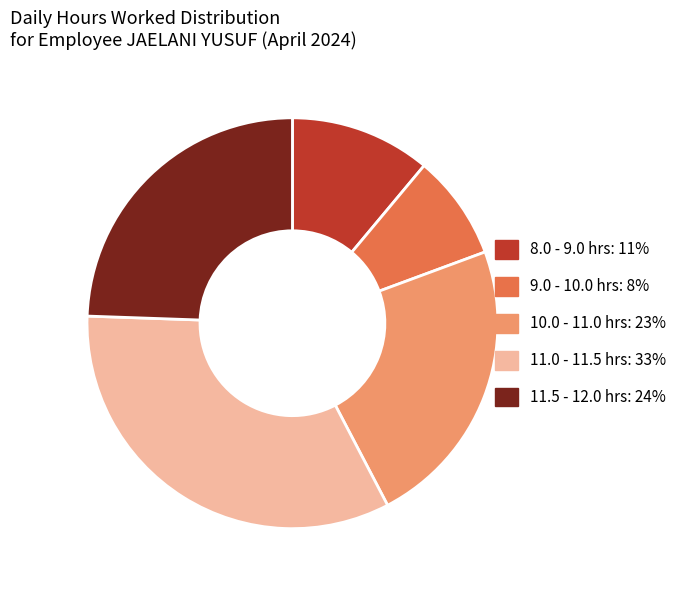

Which slice is the smallest?

9.0 - 10.0 hrs: 8%